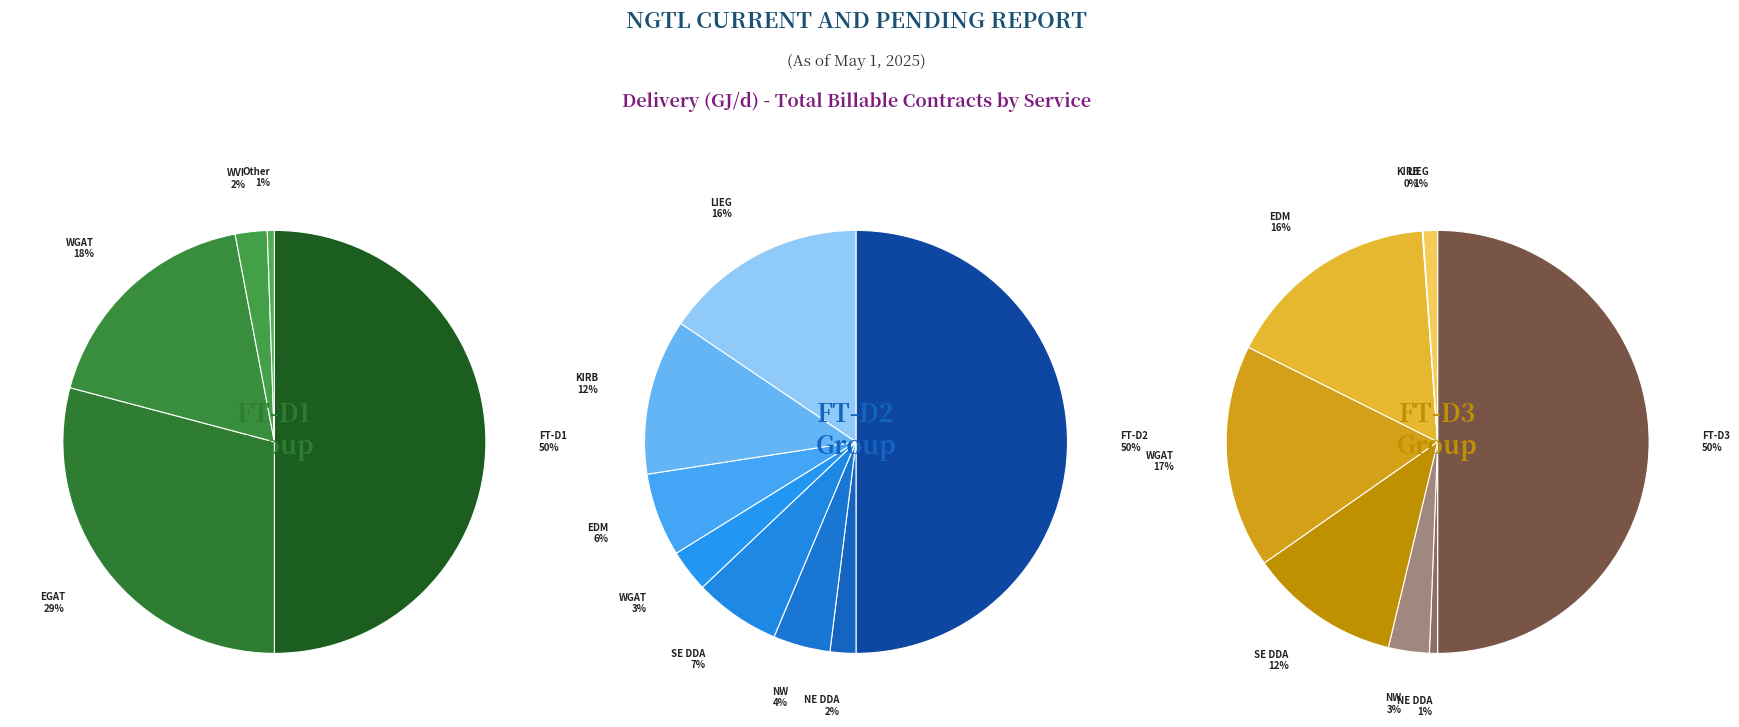

Which category has the smallest portion of the pie?

NE DDA